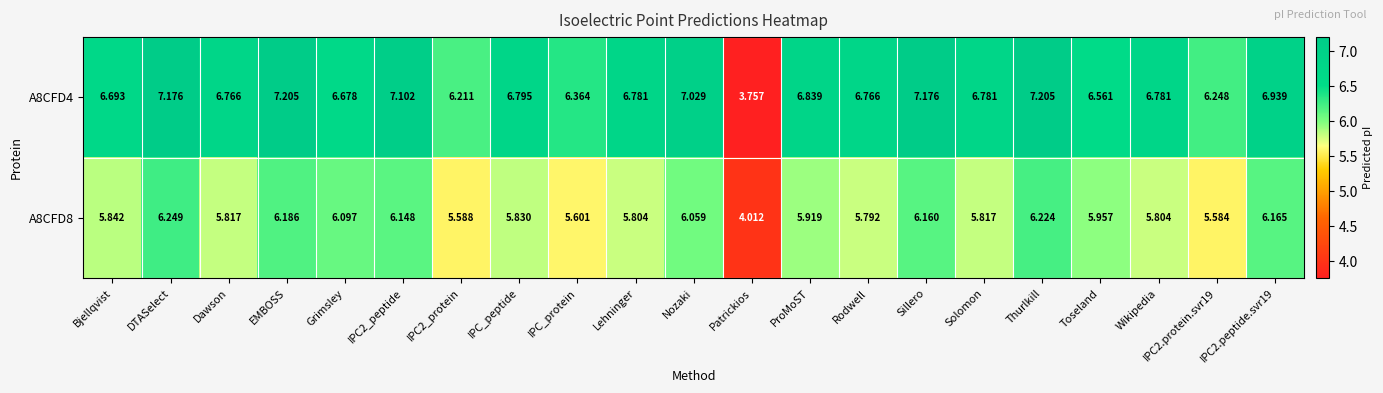

List the series in order of their peak value, lowest first.

A8CFD8, A8CFD4